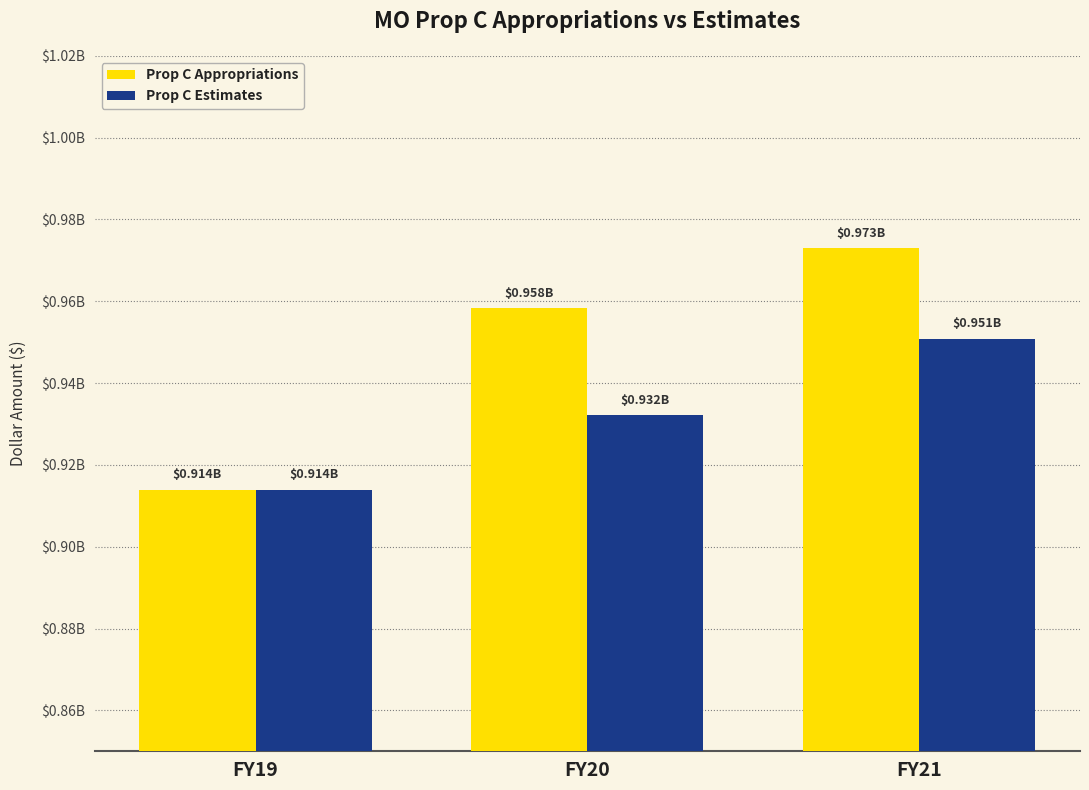

Which series has the largest total across all categories?

Prop C Appropriations